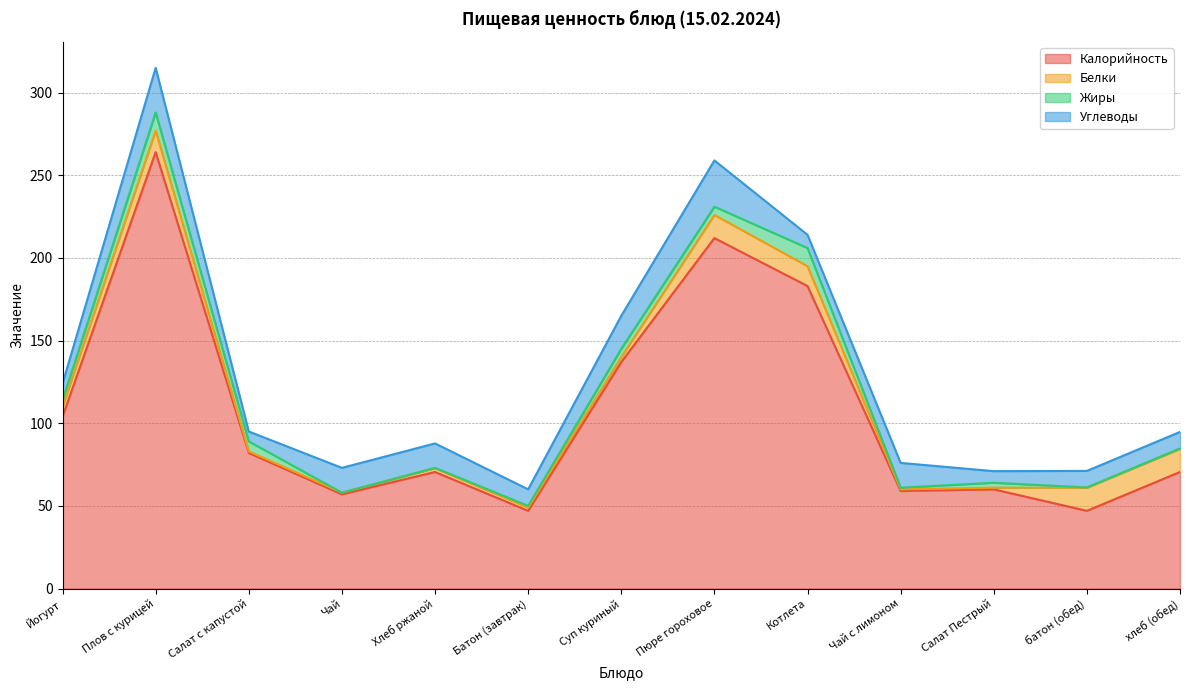

Where does the Жиры series first go above 3?

Йогурт